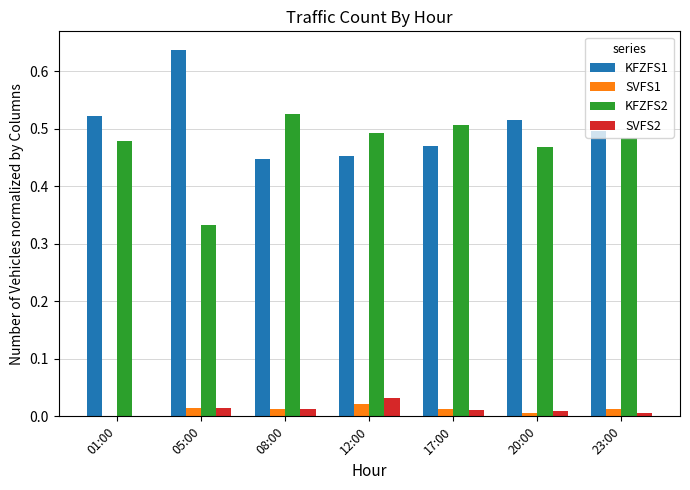

What is the total value across all series at 12:00?

1.0